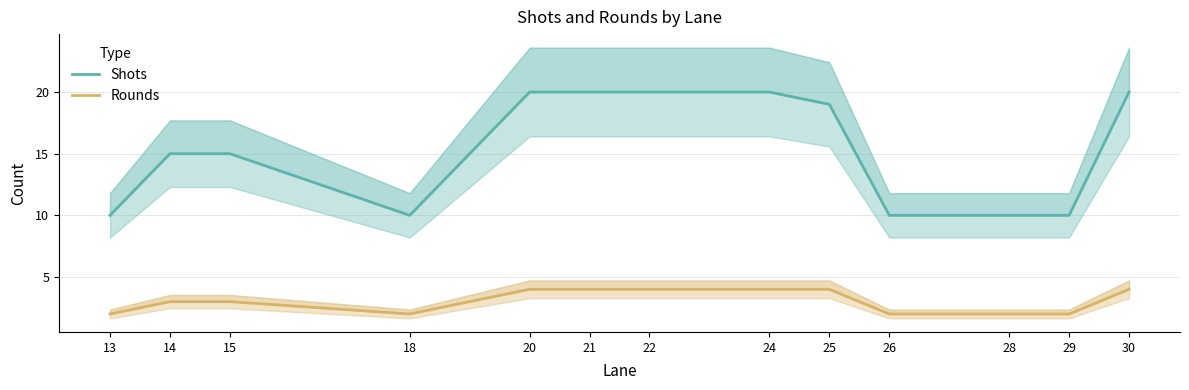

Which series changed the most between 14 and 24?

Shots